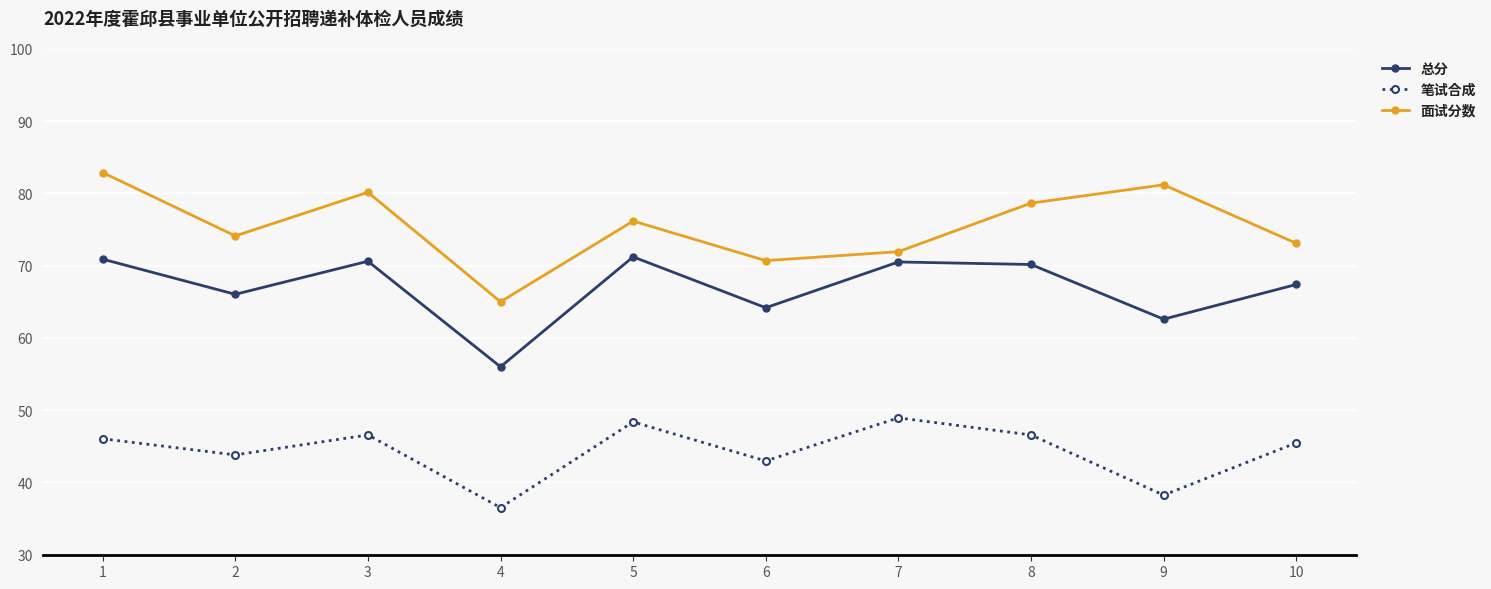

At 1, list the series in order from smallest to largest.

笔试合成, 总分, 面试分数